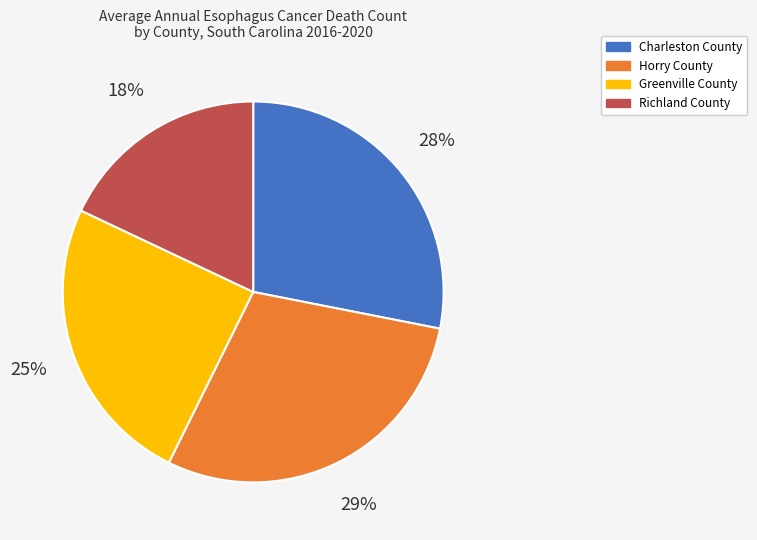

To the nearest percent, what is the difference between the largest and smallest slice percentages?

11%